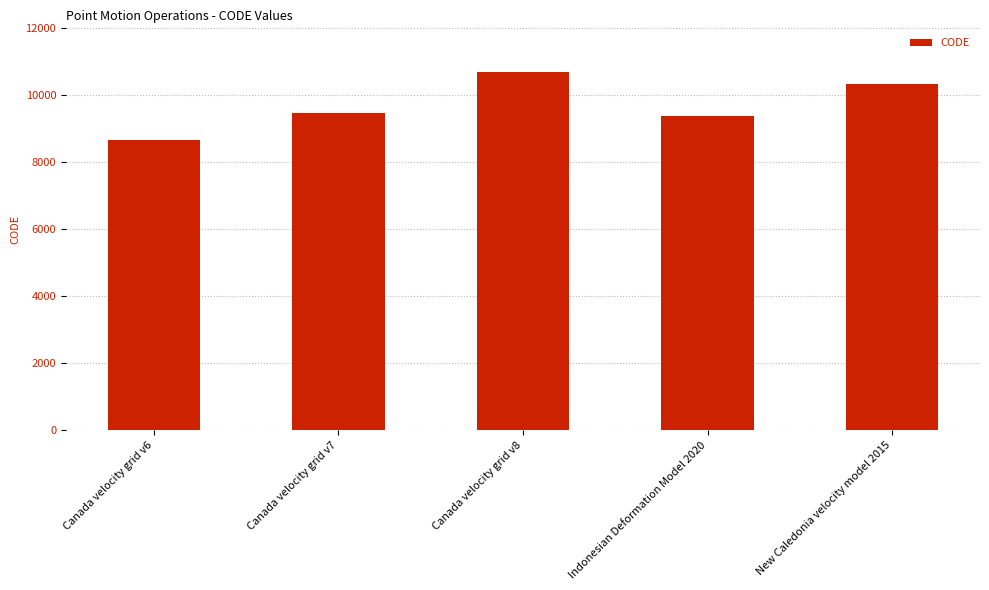

How many data points does each series have?

5